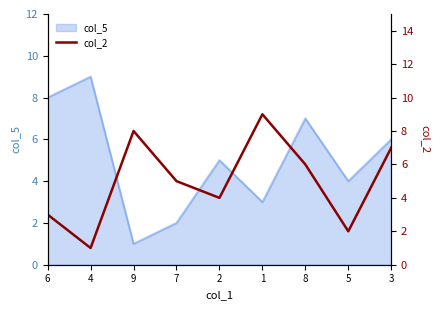

Is it true that col_5 equals 13 at 4?

False